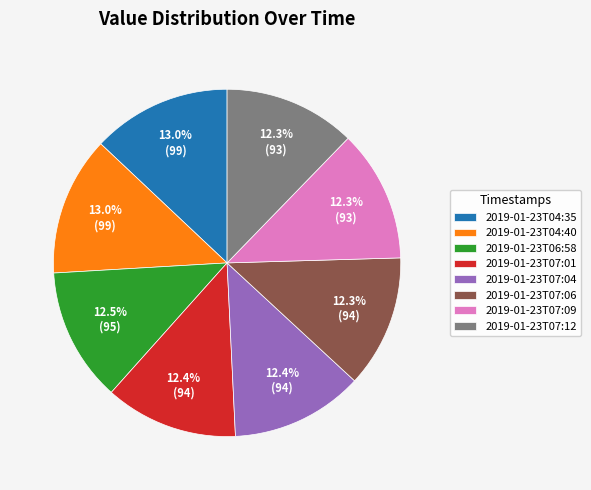

What is the ratio of the value at 2019-01-23T04:40 to the value at 2019-01-23T06:58?

1.0